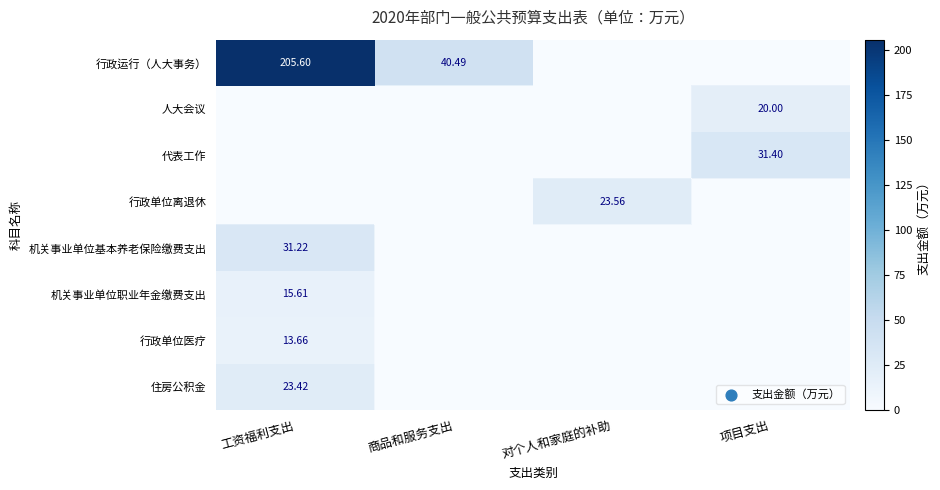

Reading left to right, list all the values displayed in this chart.

row_0: 工资福利支出=205.6	商品和服务支出=40.5	对个人和家庭的补助=0.0	项目支出=0.0
row_1: 工资福利支出=0.0	商品和服务支出=0.0	对个人和家庭的补助=0.0	项目支出=20.0
row_2: 工资福利支出=0.0	商品和服务支出=0.0	对个人和家庭的补助=0.0	项目支出=31.4
row_3: 工资福利支出=0.0	商品和服务支出=0.0	对个人和家庭的补助=23.6	项目支出=0.0
row_4: 工资福利支出=31.2	商品和服务支出=0.0	对个人和家庭的补助=0.0	项目支出=0.0
row_5: 工资福利支出=15.6	商品和服务支出=0.0	对个人和家庭的补助=0.0	项目支出=0.0
row_6: 工资福利支出=13.7	商品和服务支出=0.0	对个人和家庭的补助=0.0	项目支出=0.0
row_7: 工资福利支出=23.4	商品和服务支出=0.0	对个人和家庭的补助=0.0	项目支出=0.0